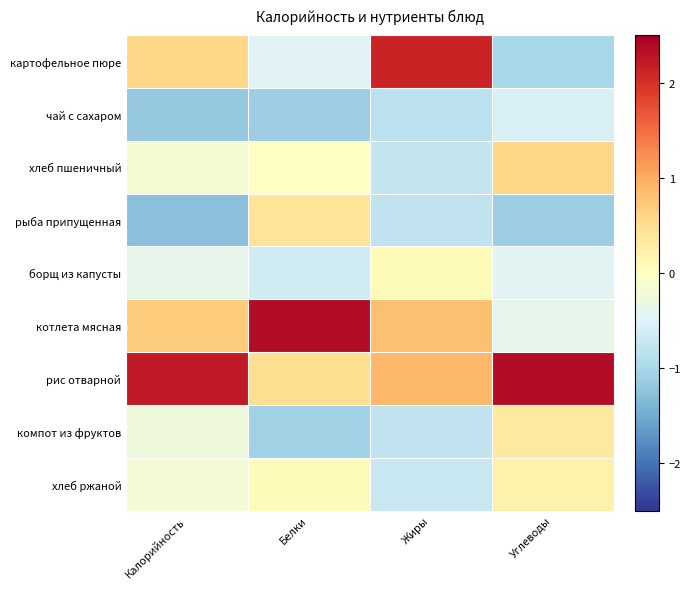

Reading left to right, list all the values displayed in this chart.

картофельное пюре: Калорийность=0.6	Белки=-0.5	Жиры=2.1	Углеводы=-1.0
чай с сахаром: Калорийность=-1.2	Белки=-1.1	Жиры=-0.8	Углеводы=-0.6
хлеб пшеничный: Калорийность=-0.2	Белки=-0.0	Жиры=-0.7	Углеводы=0.6
рыба припущенная: Калорийность=-1.3	Белки=0.4	Жиры=-0.8	Углеводы=-1.1
борщ из капусты: Калорийность=-0.4	Белки=-0.6	Жиры=0.1	Углеводы=-0.5
котлета мясная: Калорийность=0.7	Белки=2.4	Жиры=0.8	Углеводы=-0.4
рис отварной: Калорийность=2.2	Белки=0.5	Жиры=0.9	Углеводы=2.4
компот из фруктов: Калорийность=-0.3	Белки=-1.1	Жиры=-0.8	Углеводы=0.3
хлеб ржаной: Калорийность=-0.2	Белки=0.0	Жиры=-0.7	Углеводы=0.2